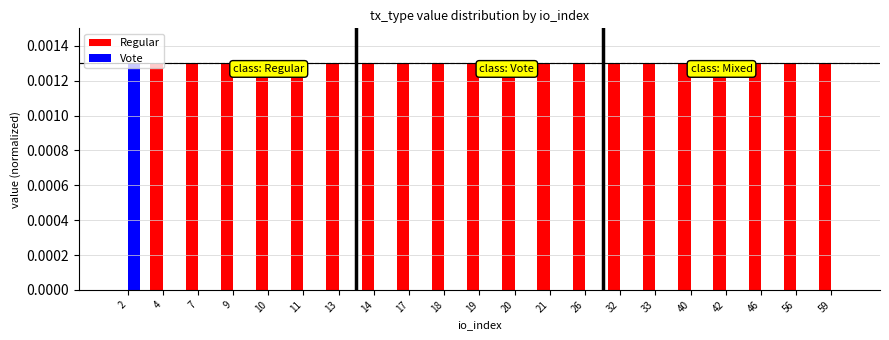

True or false: Regular has a value of 0.0 at 18.

True